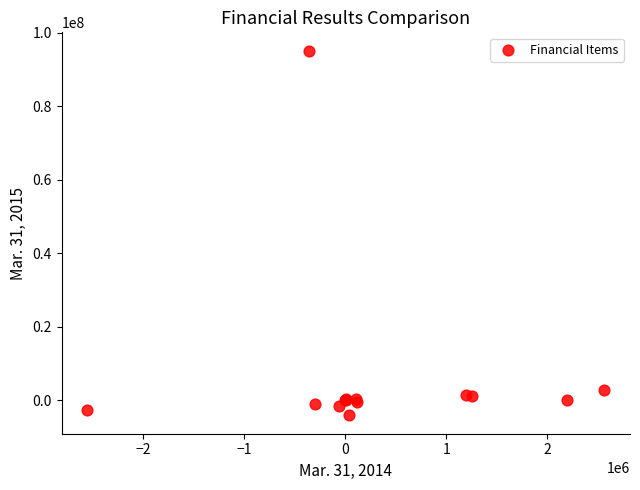

What Y value in the scatter plot is closest to 45456323?

2838047.0